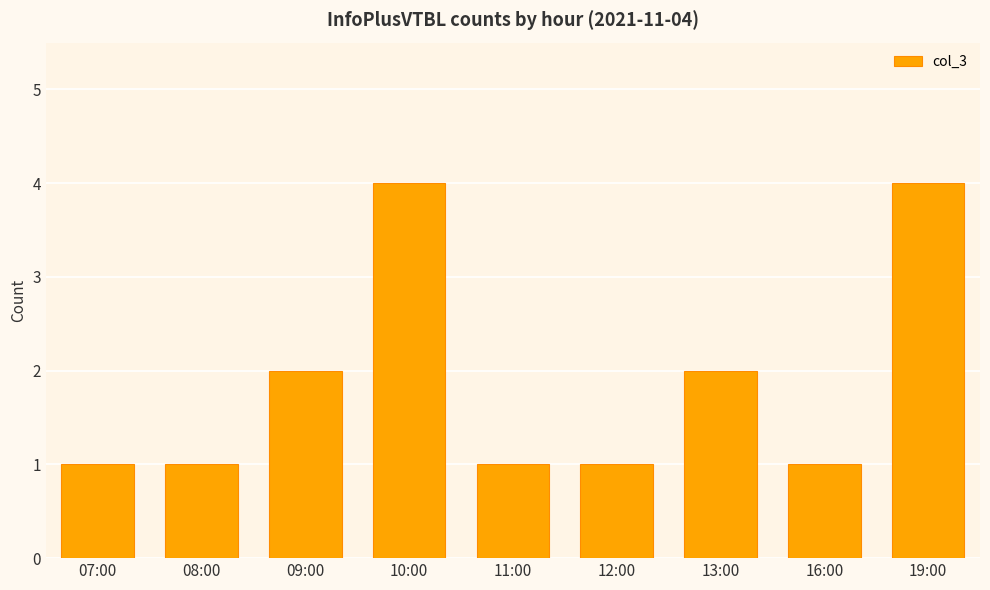

What is the greatest value displayed?

4